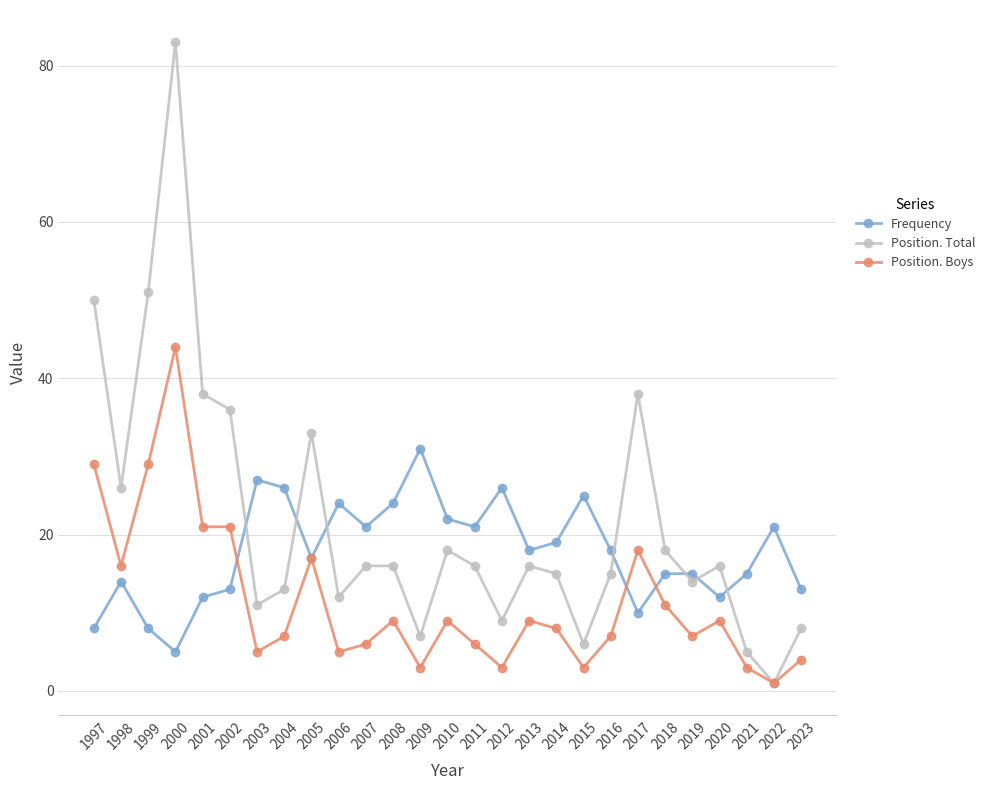

What are all the series names shown in the legend?

Frequency, Position. Total, Position. Boys